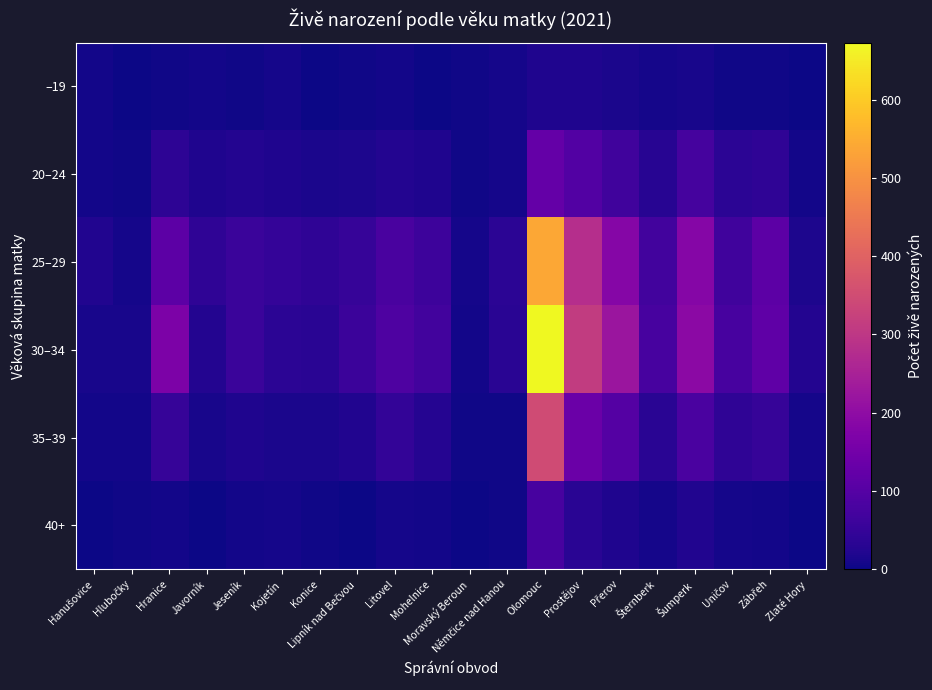

Reading left to right, extract all data points from this chart.

–19: Hanušovice=6	Hlubočky=1	Hranice=3	Javorník=6	Jeseník=5	Kojetín=9	Konice=2	Lipník nad Bečvou=3	Litovel=6	Mohelnice=1	Moravský Beroun=3	Němčice nad Hanou=9	Olomouc=21	Prostějov=20	Přerov=15	Šternberk=10	Šumperk=11	Uničov=3	Zábřeh=4	Zlaté Hory=0
20–24: Hanušovice=6	Hlubočky=5	Hranice=37	Javorník=19	Jeseník=26	Kojetín=20	Konice=14	Lipník nad Bečvou=16	Litovel=26	Mohelnice=20	Moravský Beroun=4	Němčice nad Hanou=8	Olomouc=124	Prostějov=97	Přerov=66	Šternberk=31	Šumperk=75	Uničov=35	Zábřeh=41	Zlaté Hory=7
25–29: Hanušovice=22	Hlubočky=10	Hranice=111	Javorník=41	Jeseník=56	Kojetín=48	Konice=40	Lipník nad Bečvou=52	Litovel=81	Mohelnice=62	Moravský Beroun=10	Němčice nad Hanou=36	Olomouc=539	Prostějov=279	Přerov=183	Šternberk=69	Šumperk=184	Uničov=67	Zábřeh=111	Zlaté Hory=18
30–34: Hanušovice=13	Hlubočky=11	Hranice=168	Javorník=25	Jeseník=57	Kojetín=35	Konice=34	Lipník nad Bečvou=59	Litovel=87	Mohelnice=70	Moravský Beroun=7	Němčice nad Hanou=33	Olomouc=673	Prostějov=311	Přerov=221	Šternberk=78	Šumperk=193	Uničov=77	Zábřeh=116	Zlaté Hory=26
35–39: Hanušovice=7	Hlubočky=7	Hranice=51	Javorník=12	Jeseník=20	Kojetín=15	Konice=14	Lipník nad Bečvou=23	Litovel=47	Mohelnice=28	Moravský Beroun=4	Němčice nad Hanou=5	Olomouc=349	Prostějov=135	Přerov=98	Šternberk=34	Šumperk=82	Uničov=41	Zábřeh=50	Zlaté Hory=8
40+: Hanušovice=1	Hlubočky=5	Hranice=7	Javorník=1	Jeseník=7	Kojetín=9	Konice=3	Lipník nad Bečvou=2	Litovel=9	Mohelnice=7	Moravský Beroun=0	Němčice nad Hanou=5	Olomouc=78	Prostějov=32	Přerov=20	Šternberk=10	Šumperk=23	Uničov=9	Zábřeh=7	Zlaté Hory=1